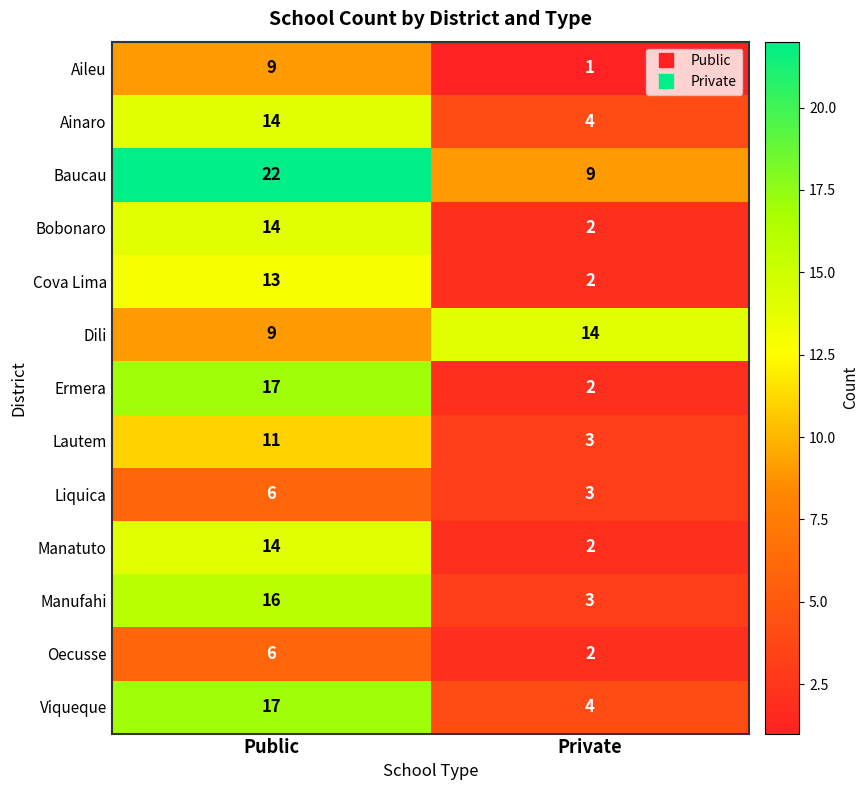

What is the difference between the highest and lowest values at Public?

16